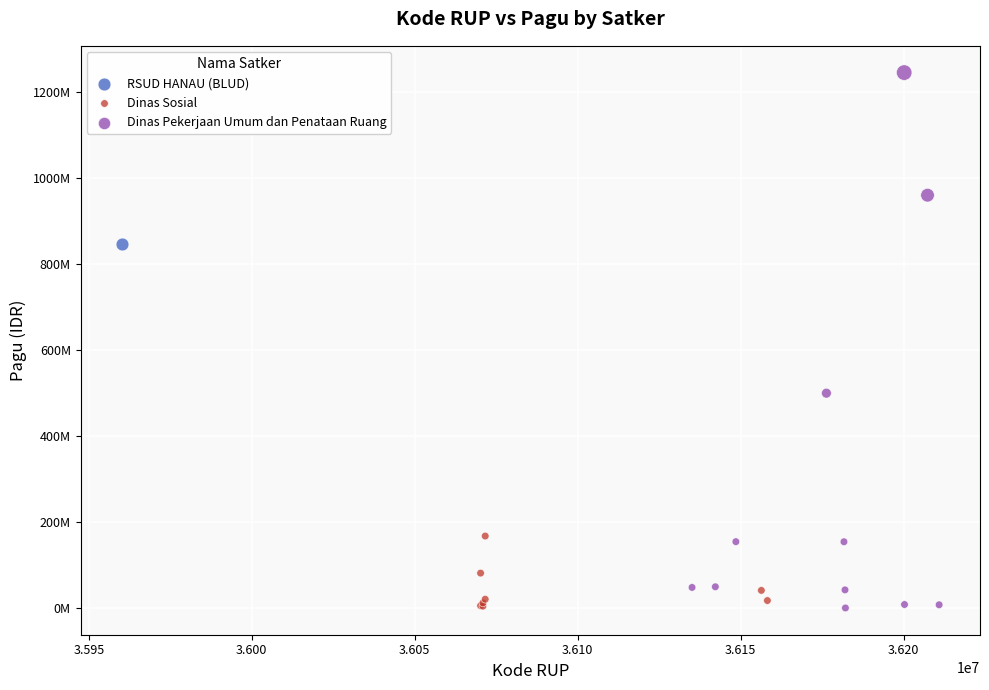

What are all the series names shown in the legend?

RSUD HANAU (BLUD), Dinas Sosial, Dinas Pekerjaan Umum dan Penataan Ruang